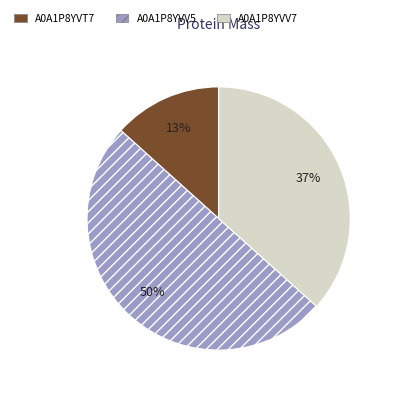

True or false: A0A1P8YVT7 accounts for 13% of the total.

True